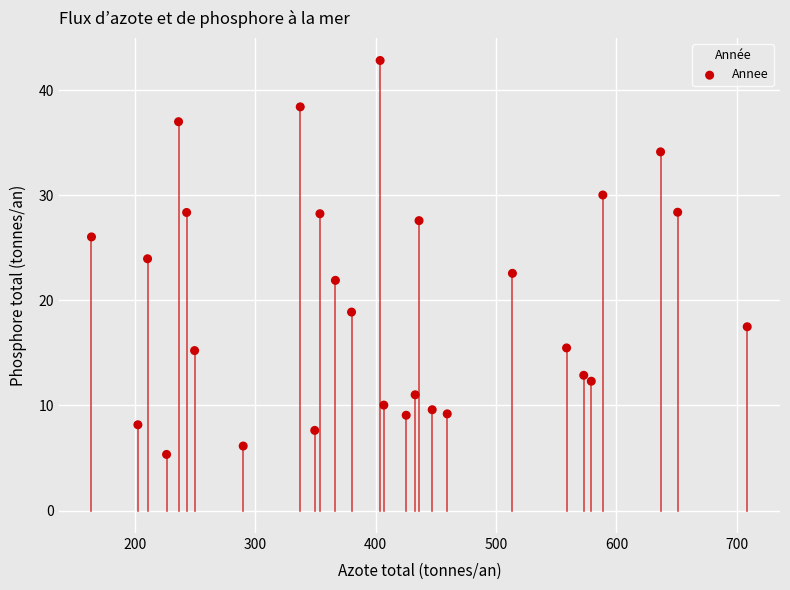

What is the range of Y values (max minus min)?

37.5